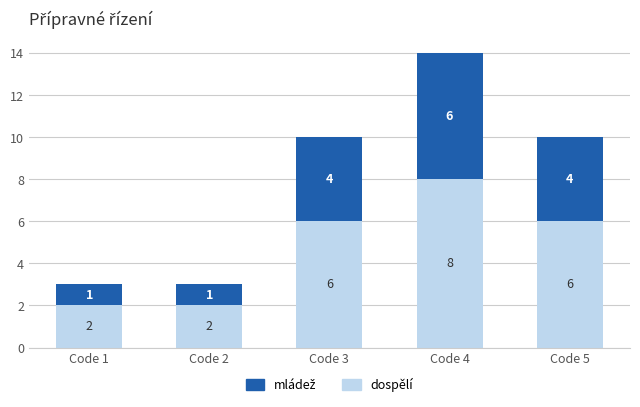

At which label does dospělí reach its peak?

Code 4